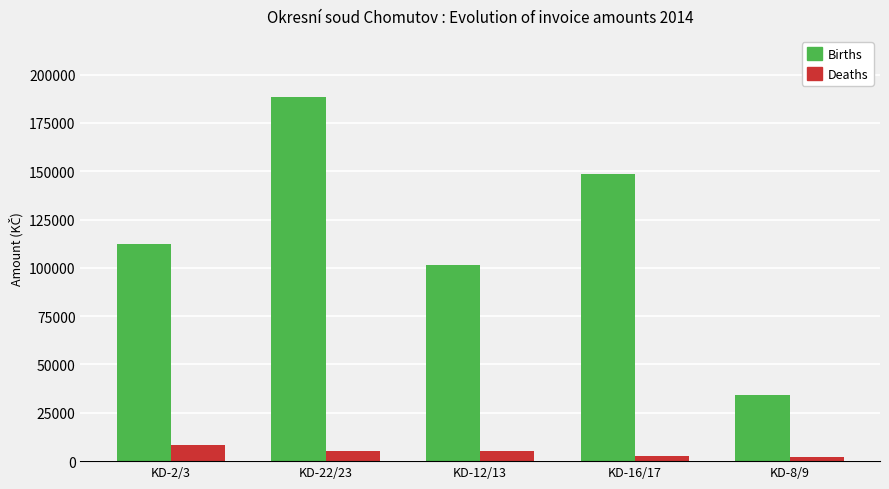

At which label does Births first exceed 112375?

KD-2/3